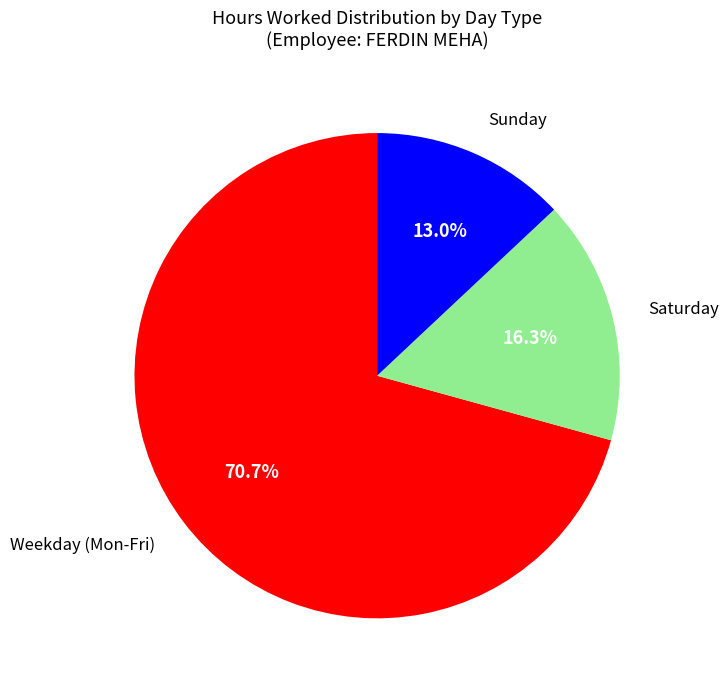

Does any single category account for the majority?

Yes